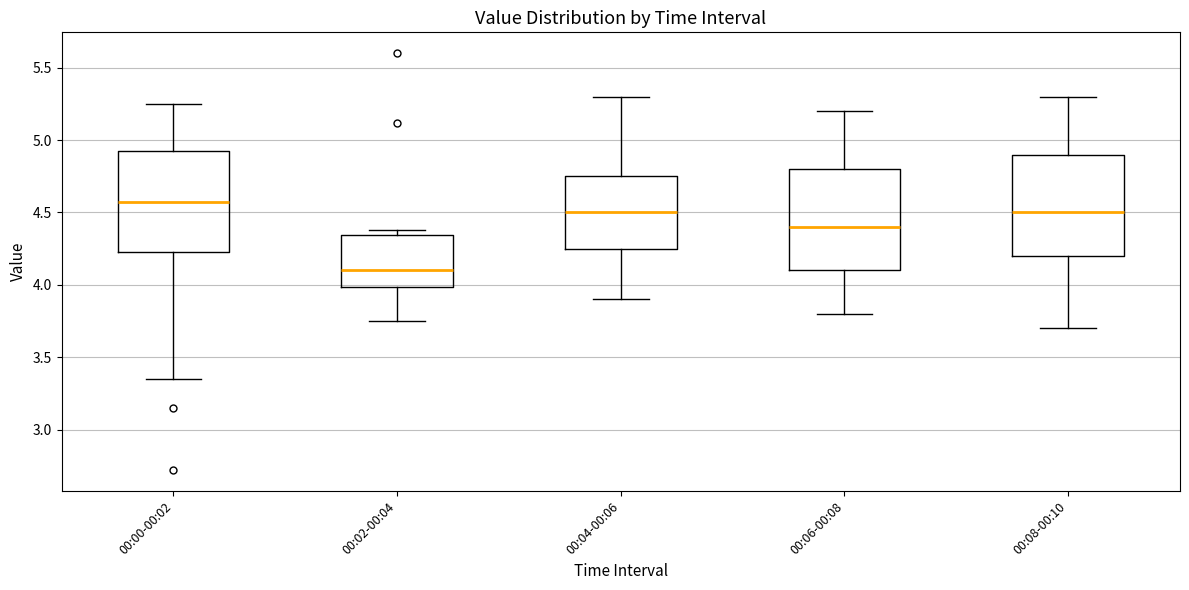

Where does the lower whisker of the box for 00:02-00:04 end on the y-axis? The values are not printed on the chart, so give them approximately, as read against the axis.

3.75